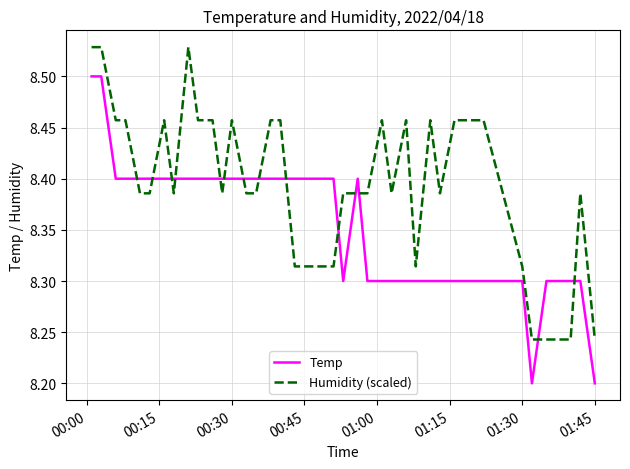

Rank the series by their maximum value, from lowest to highest.

Temp, Humidity (scaled)